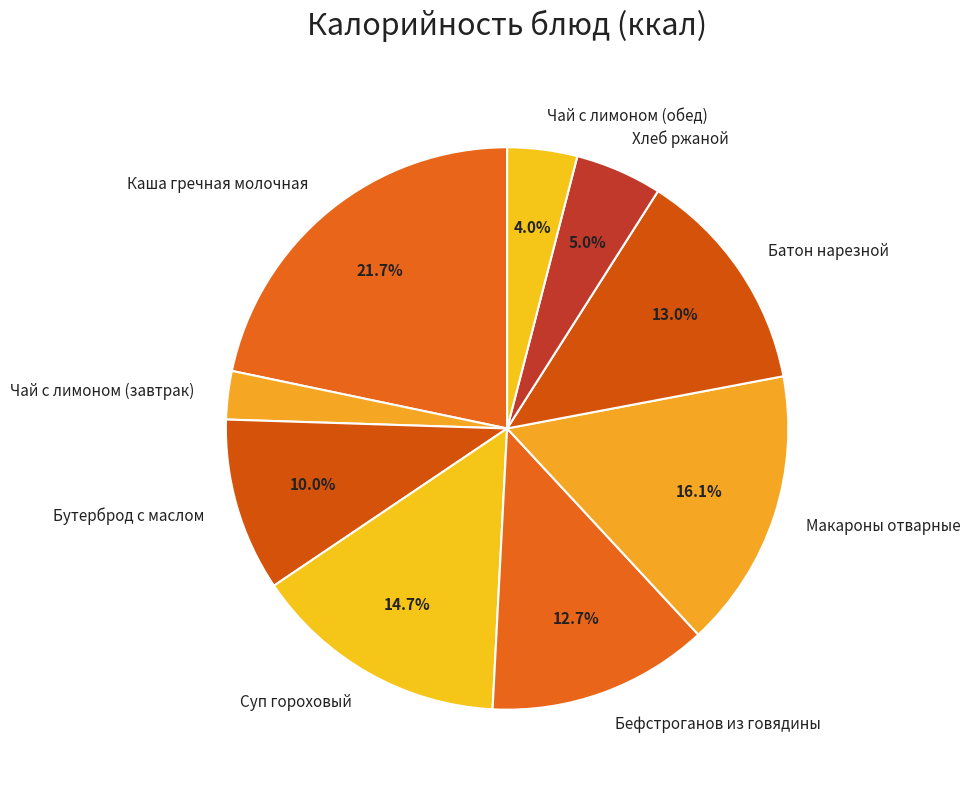

To the nearest percent, what portion does Суп гороховый represent?

15%